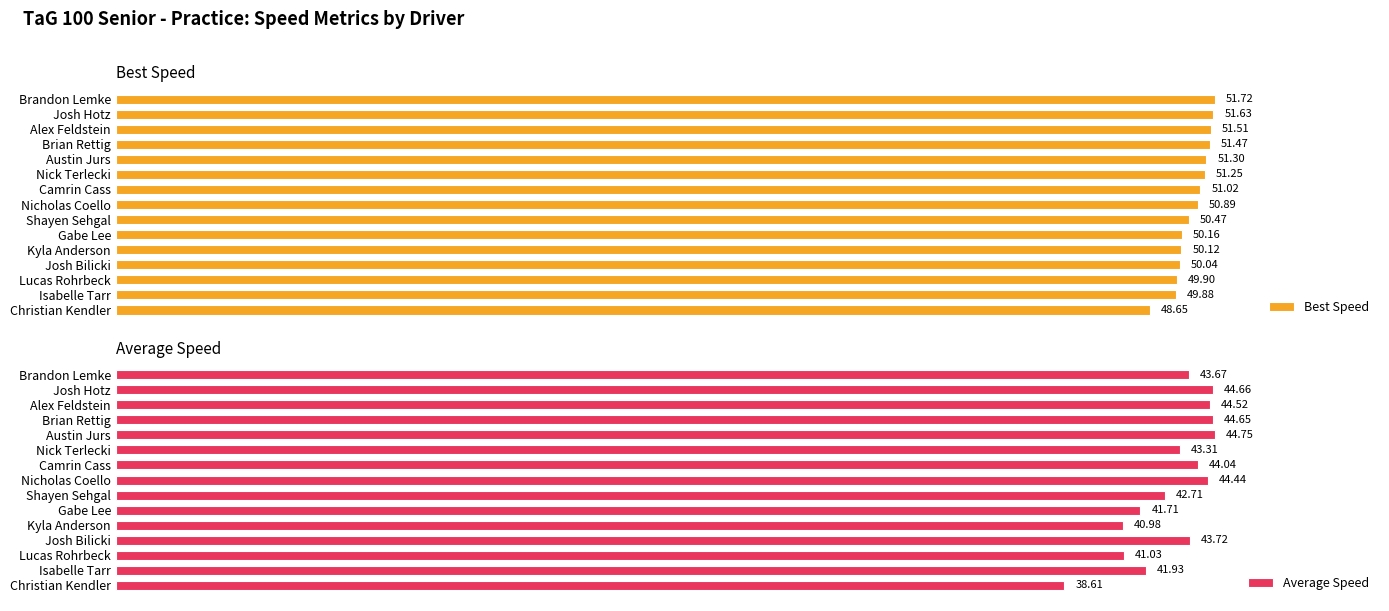

How many groups of bars are there?

15